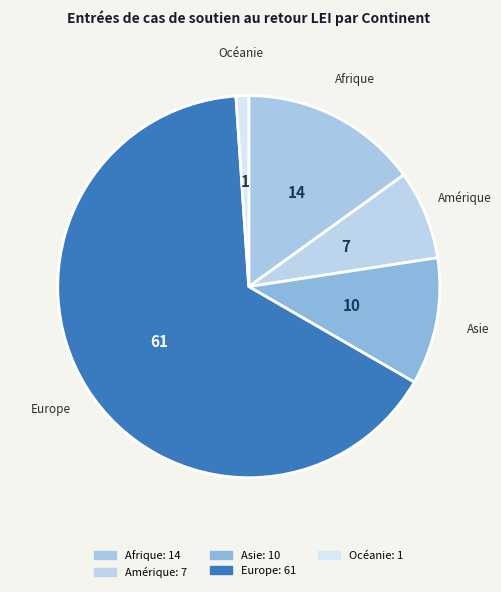

Do Amérique and Europe together represent more than half of the pie?

Yes